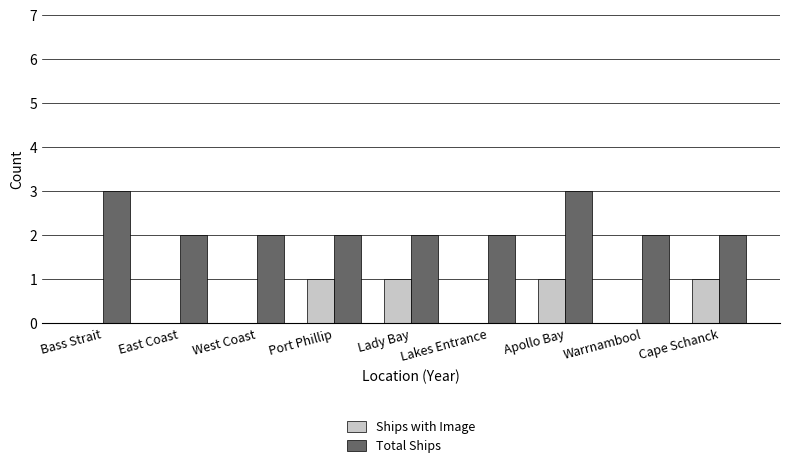

Is the value of Ships with Image at Bass Strait greater than the value of Total Ships at Port Phillip?

No